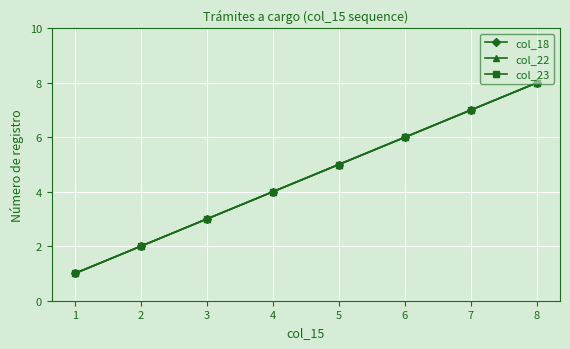

What is the value of the col_23 point at the 4th from the left?

4